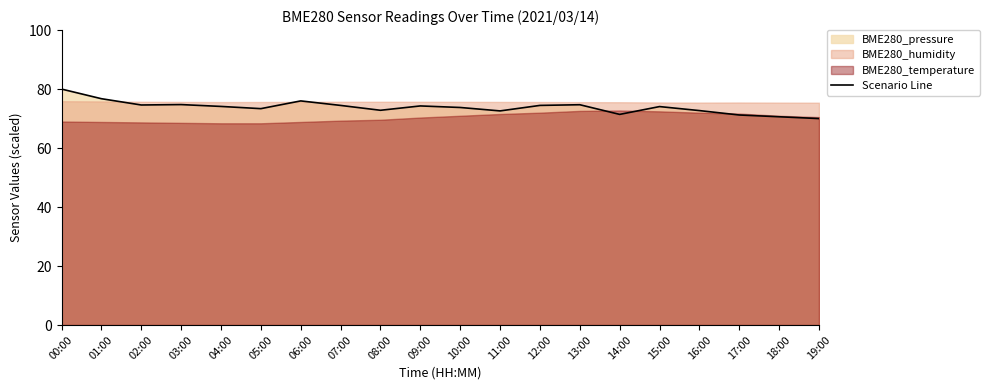

At which category does the chart reach its minimum across all series?

19:00